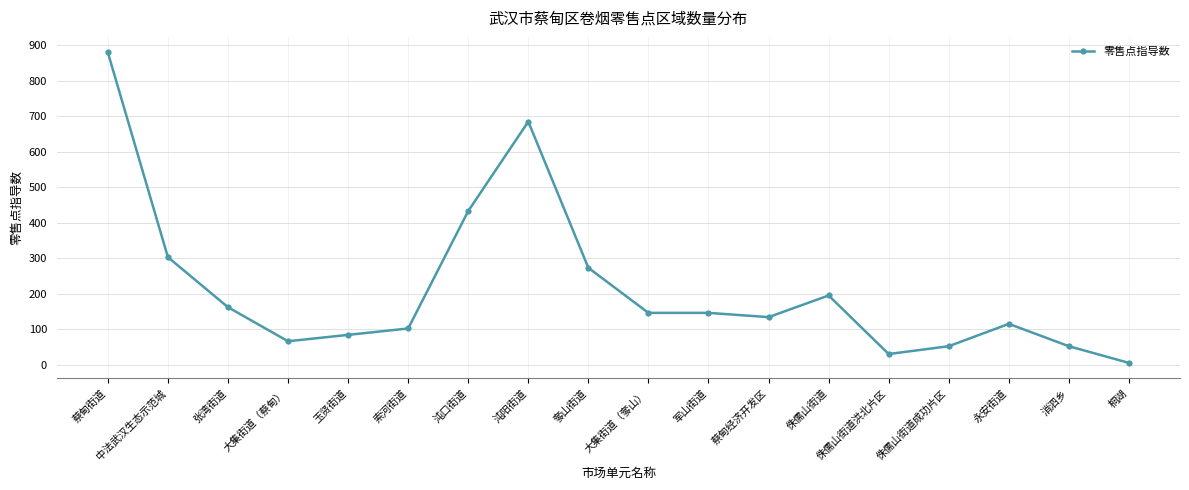

Which has a higher value, 大集街道（奓山） or 蔡甸街道?

蔡甸街道